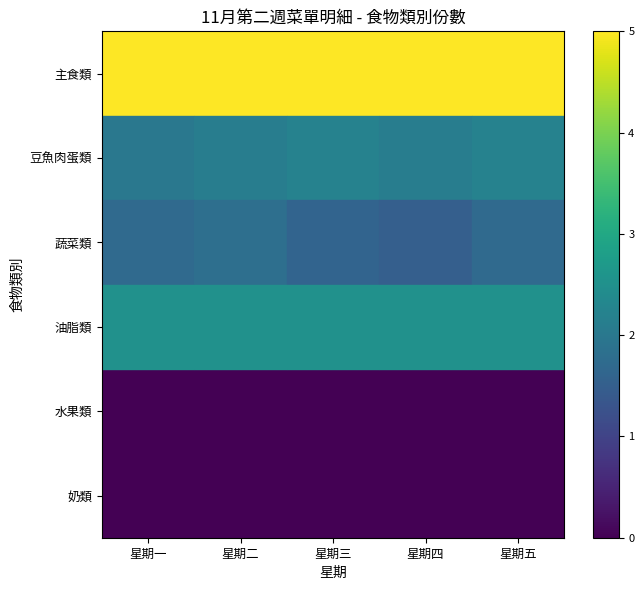

Reading right to left, transcribe all the data shown in this chart.

主食類: 星期五=5.0	星期四=5.0	星期三=5.0	星期二=5.0	星期一=5.0
豆魚肉蛋類: 星期五=2.2	星期四=2.1	星期三=2.2	星期二=2.1	星期一=2.0
蔬菜類: 星期五=1.7	星期四=1.5	星期三=1.6	星期二=1.8	星期一=1.7
油脂類: 星期五=2.5	星期四=2.5	星期三=2.5	星期二=2.5	星期一=2.5
水果類: 星期五=0.0	星期四=0.0	星期三=0.0	星期二=0.0	星期一=0.0
奶類: 星期五=0.0	星期四=0.0	星期三=0.0	星期二=0.0	星期一=0.0